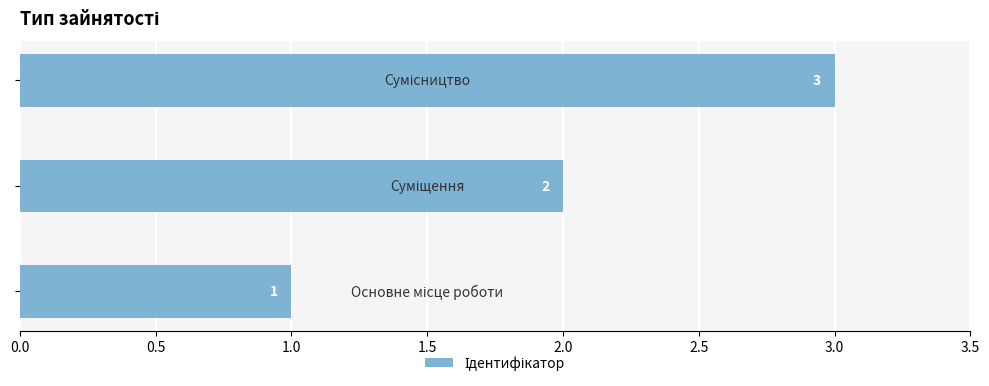

What is the greatest value displayed?

3